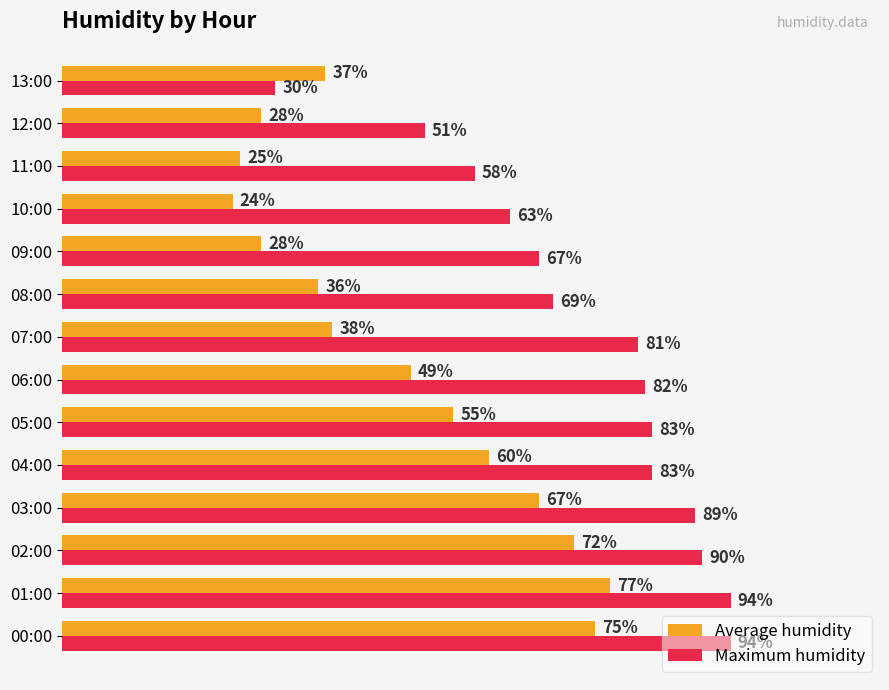

At which category does the chart reach its minimum across all series?

10:00